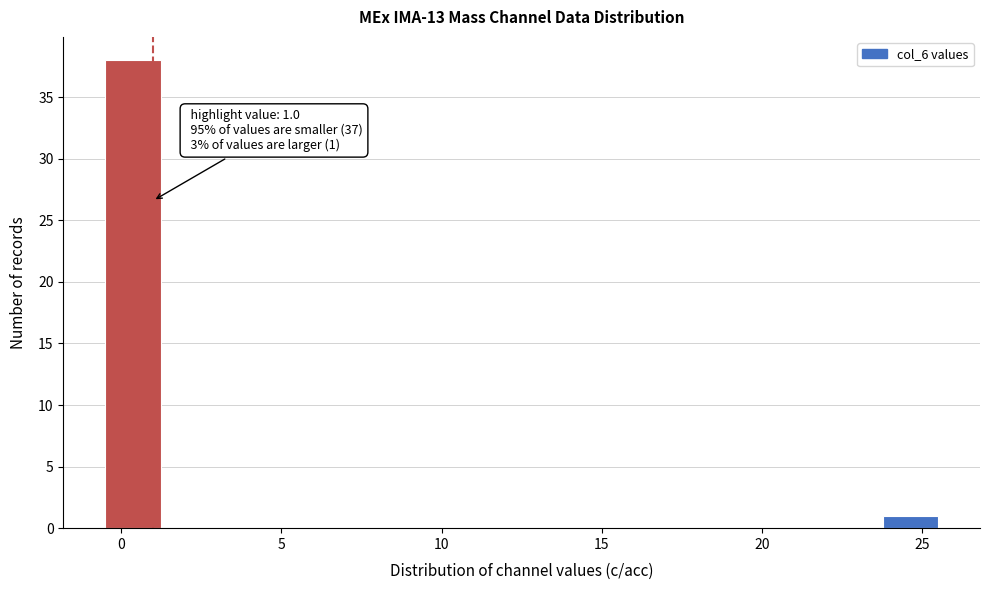

Read against the x-axis, roughly where is the centre of the tallest bar?

0.5